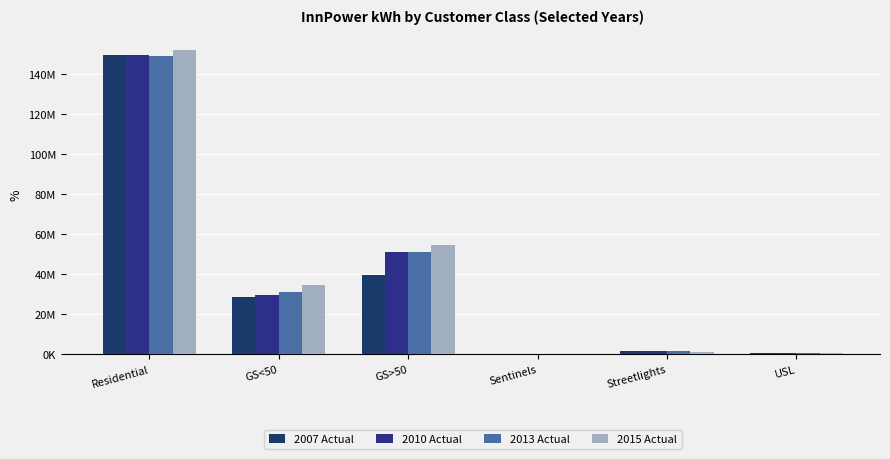

Does the chart contain stacked bars?

No